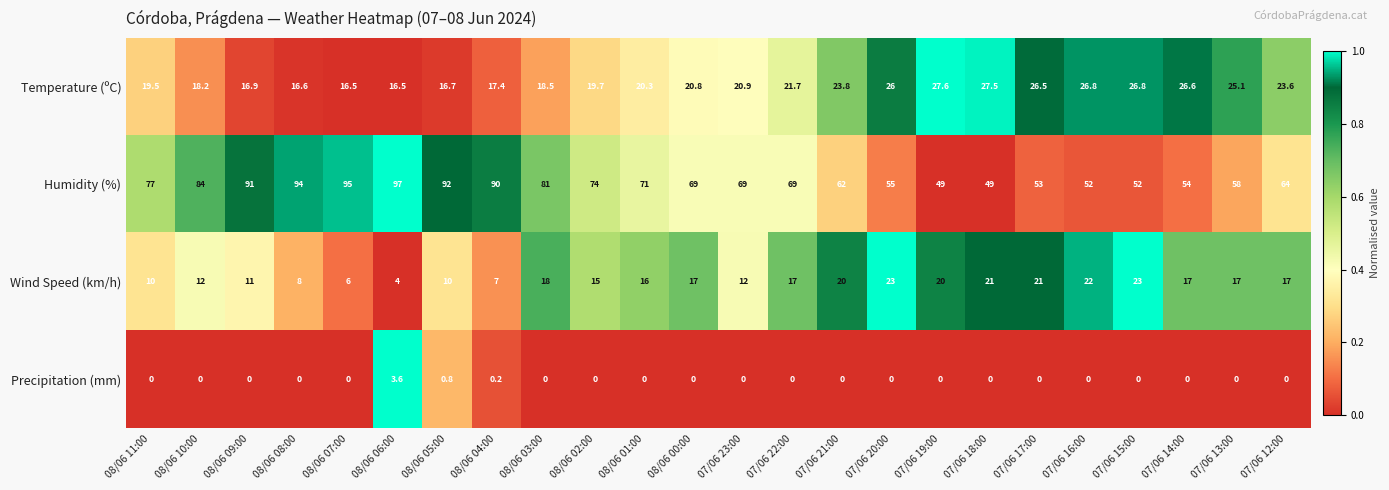

List the series in order of their peak value, highest first.

Humidity (%), Temperature (ºC), Wind Speed (km/h), Precipitation (mm)